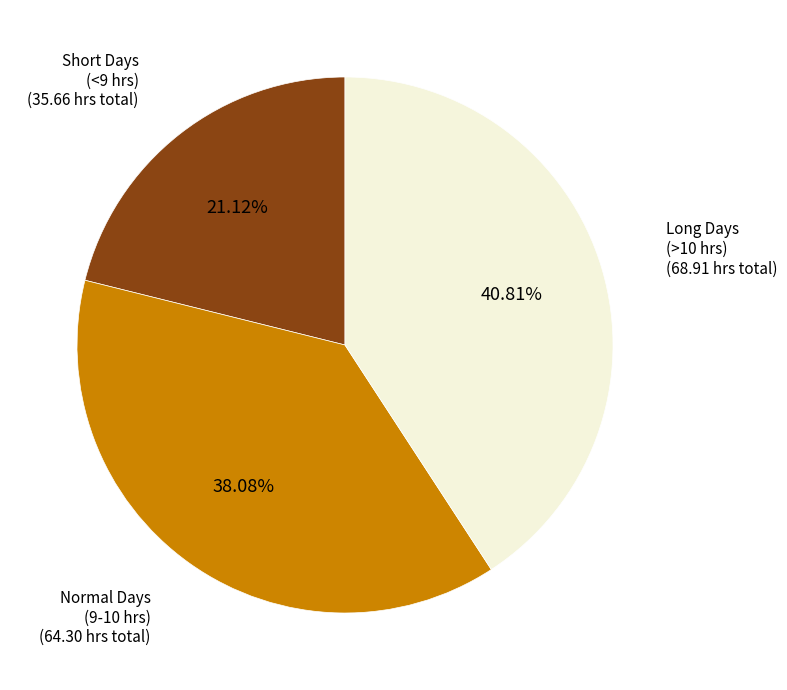

Is there any slice that represents more than half of the pie?

No